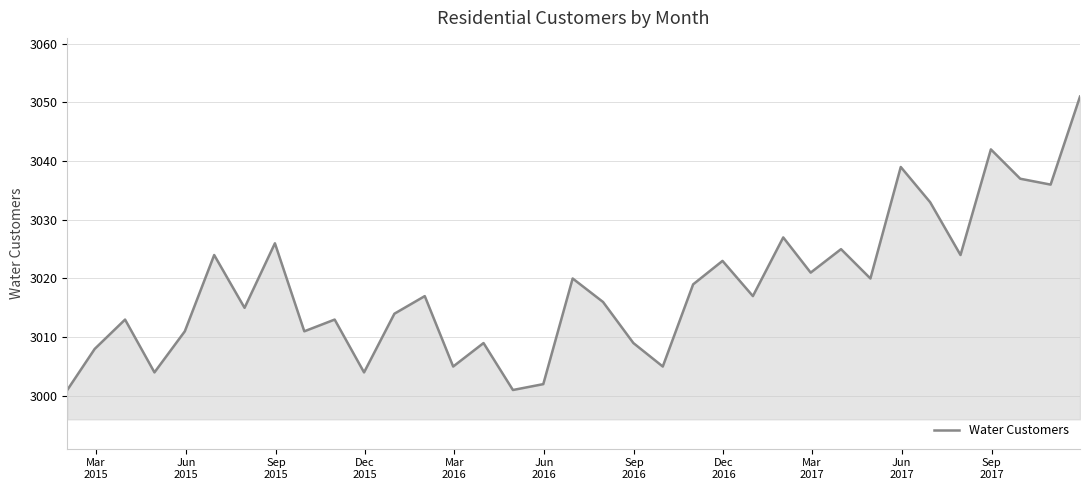

Reading left to right, extract all data points from this chart.

3001	3008	3013	3004	3011	3024	3015	3026	3011	3013	3004	3014	3017	3005	3009	3001	3002	3020	3016	3009	3005	3019	3023	3017	3027	3021	3025	3020	3039	3033	3024	3042	3037	3036	3051